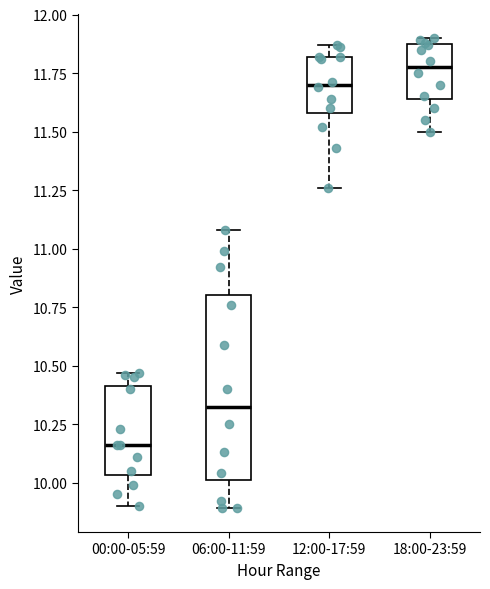

Comparing the boxes themselves (not the whiskers), which one is the tallest?

06:00-11:59